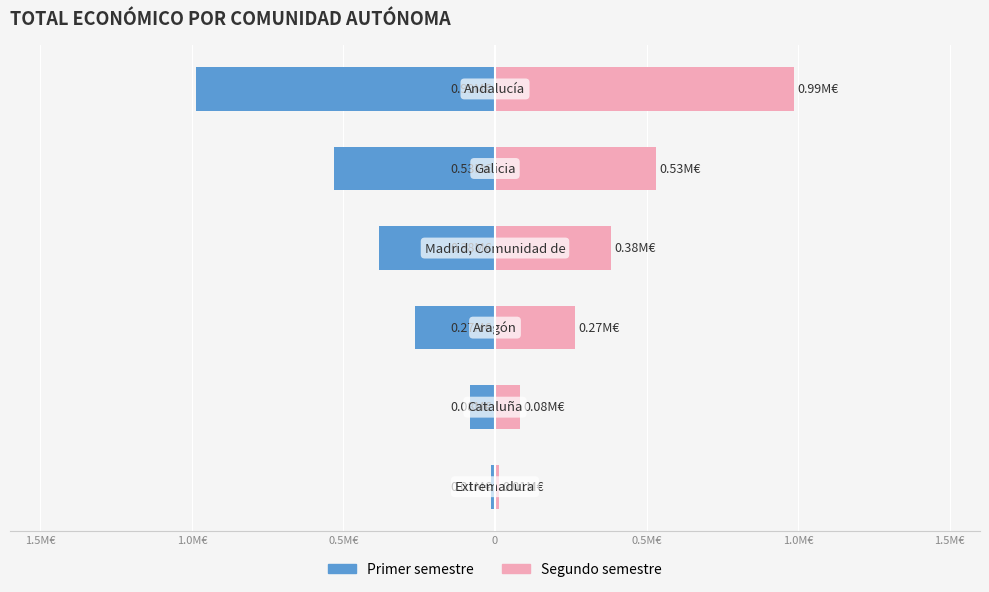

What is the difference between the second highest and minimum values in the Segundo semestre series?

0.5